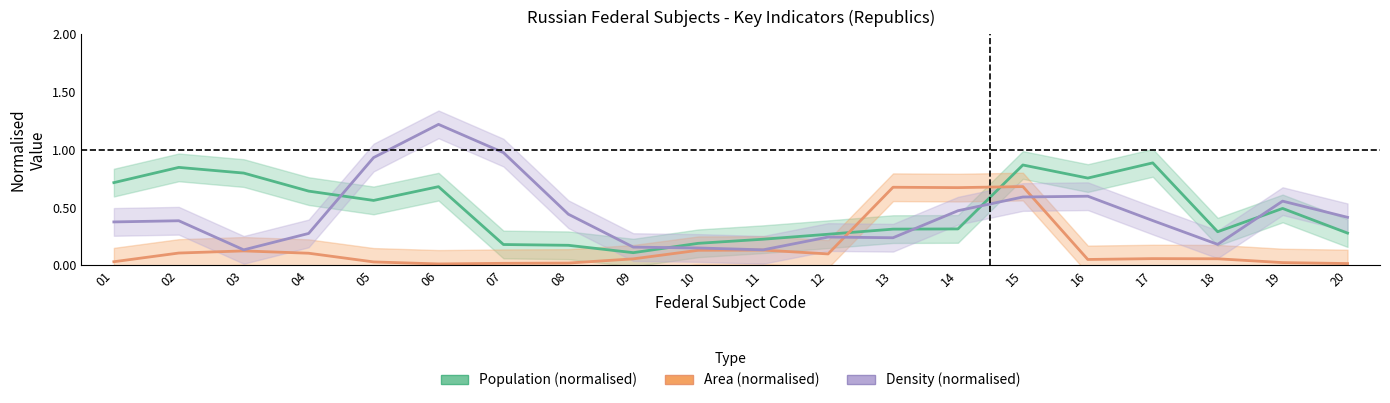

Is this an area chart (filled region under the line)?

No